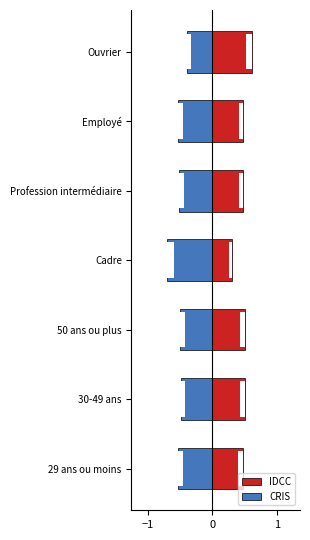

Reading left to right, extract all data points from this chart.

IDCC: 0.5	0.5	0.5	0.3	0.5	0.5	0.6
CRIS: -0.5	-0.5	-0.5	-0.7	-0.5	-0.5	-0.4